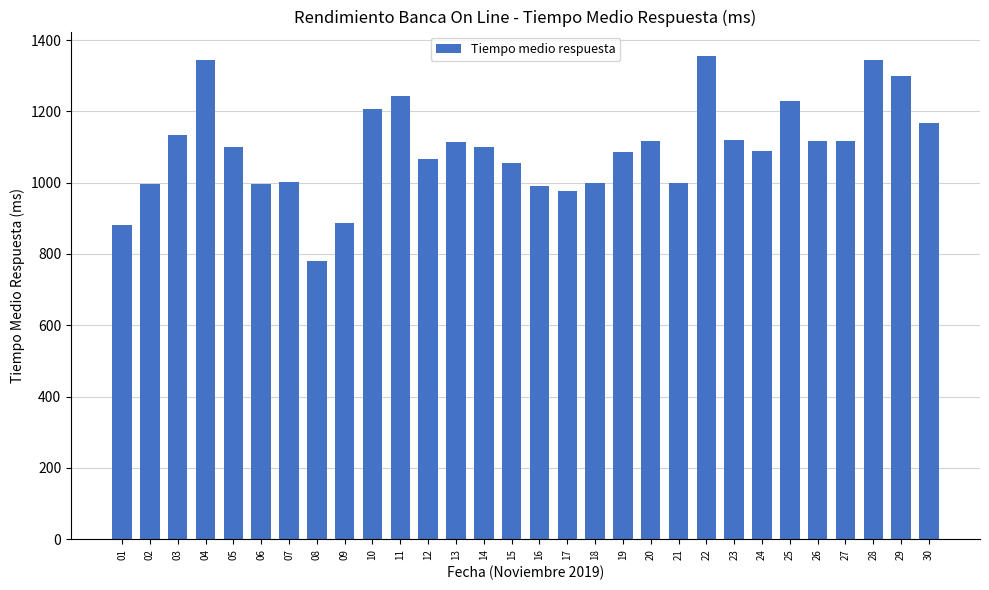

How many data points does each series have?

30